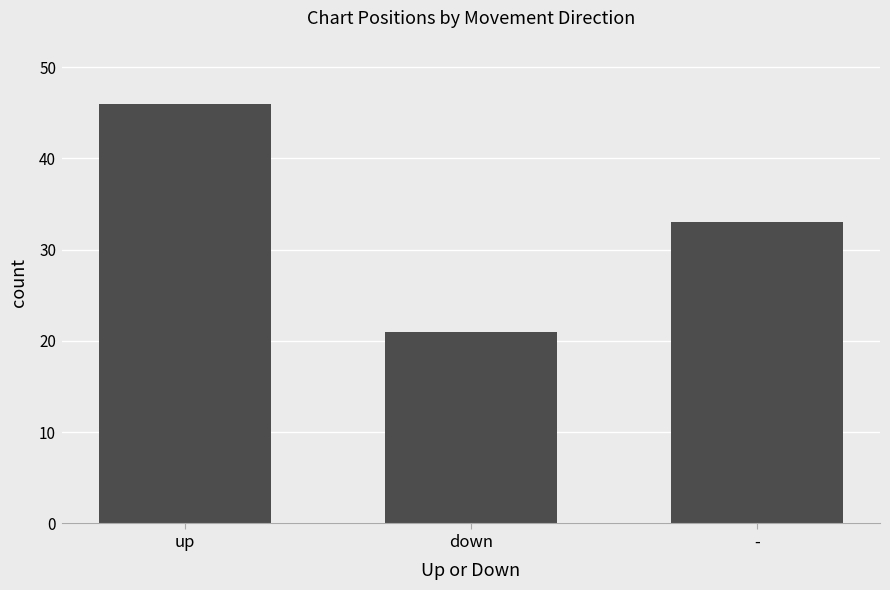

At which label does the data first exceed 33?

up